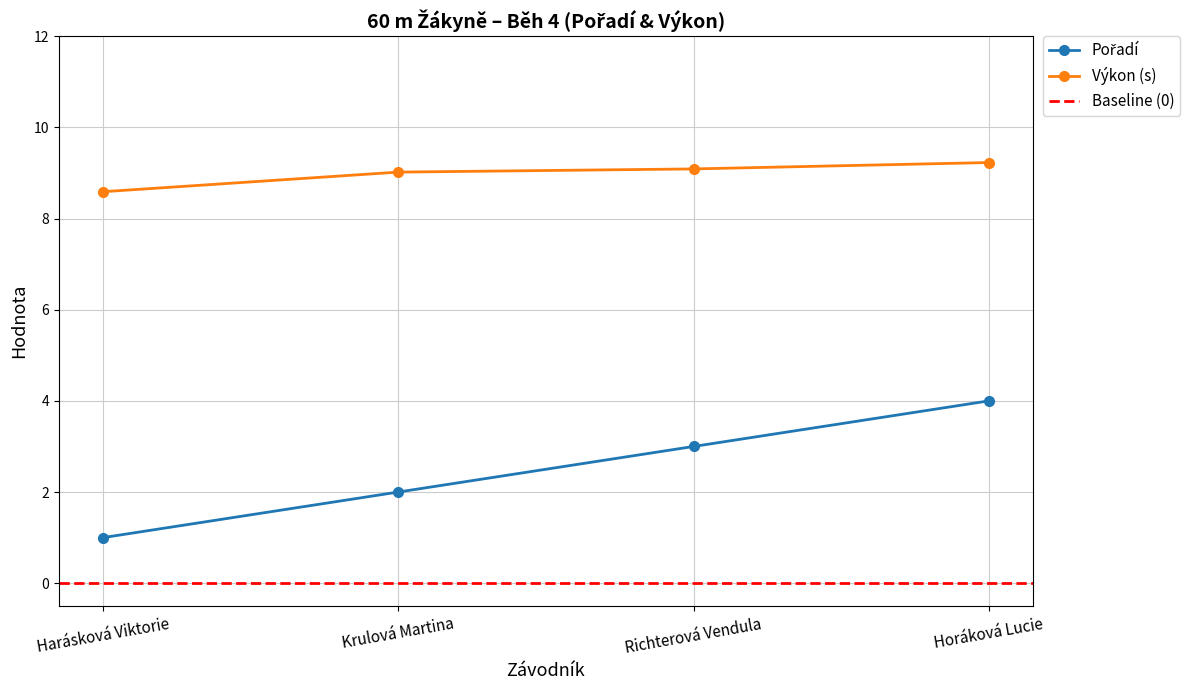

What position from the right is Horáková Lucie?

1